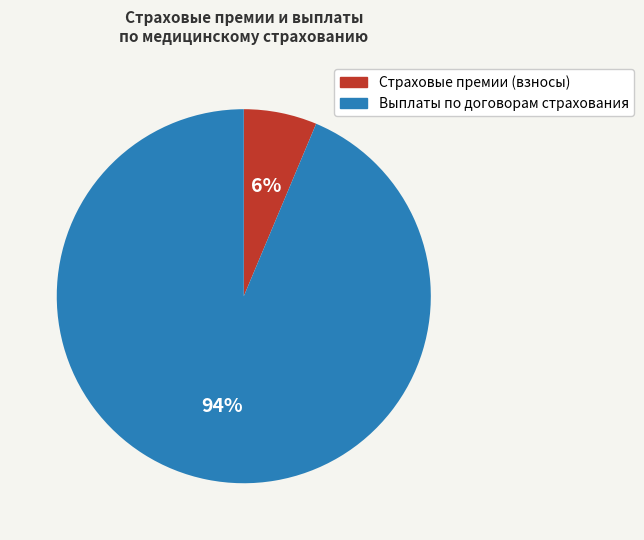

Which category has the biggest portion of the pie?

Выплаты по договорам страхования